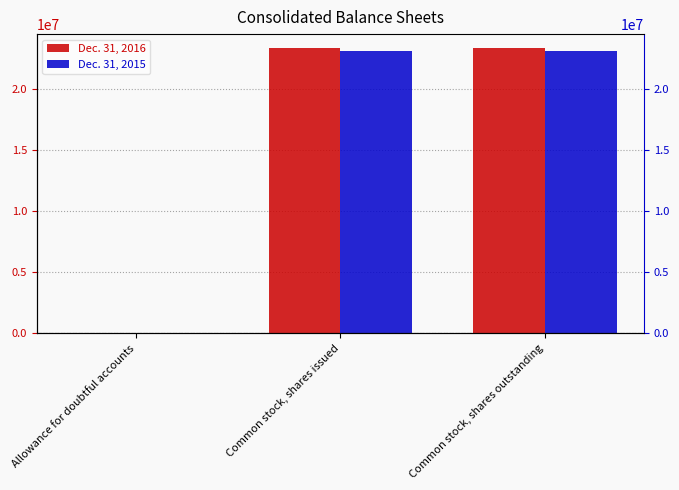

Is it true that Dec. 31, 2015 equals 23184852 at Common stock, shares issued?

True